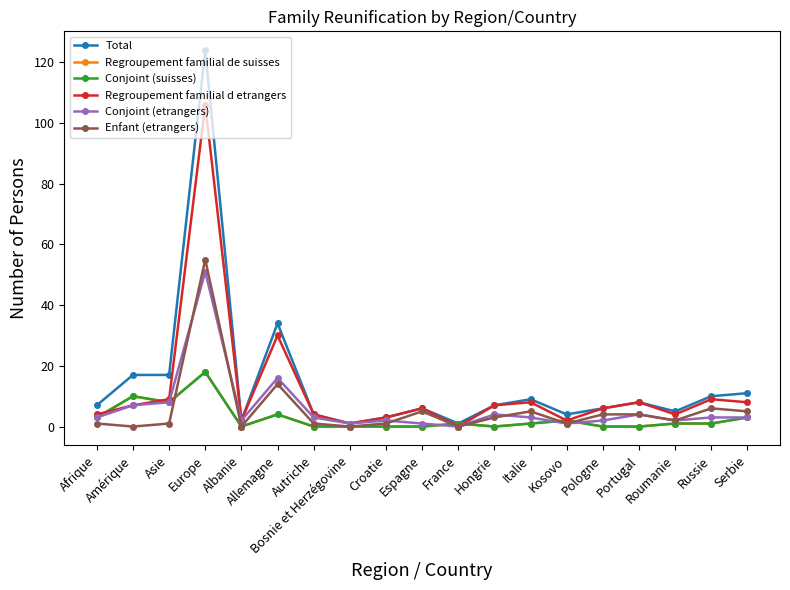

Is the value of Total at Russie greater than the value of Regroupement familial d etrangers at Asie?

Yes